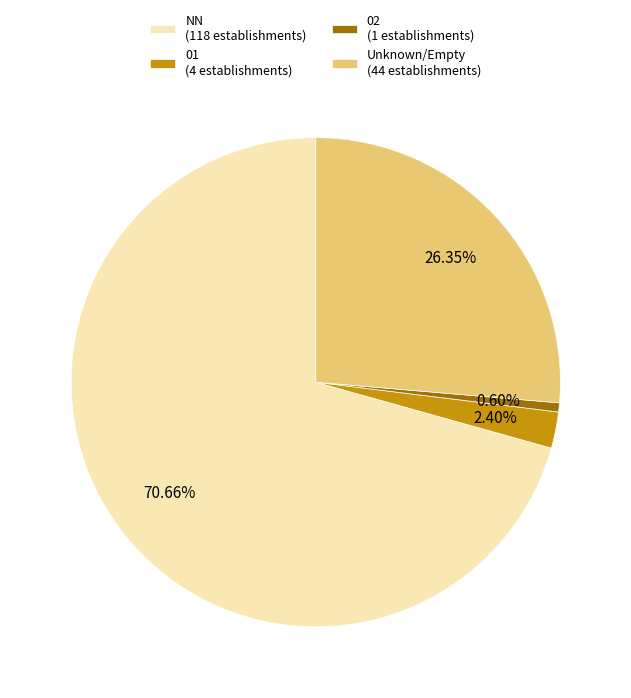

Combined, do NN (118 establishments) and 01 (4 establishments) account for over 50%?

Yes